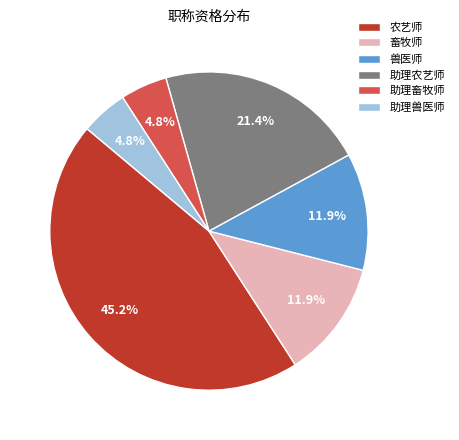

Does any single category account for the majority?

No